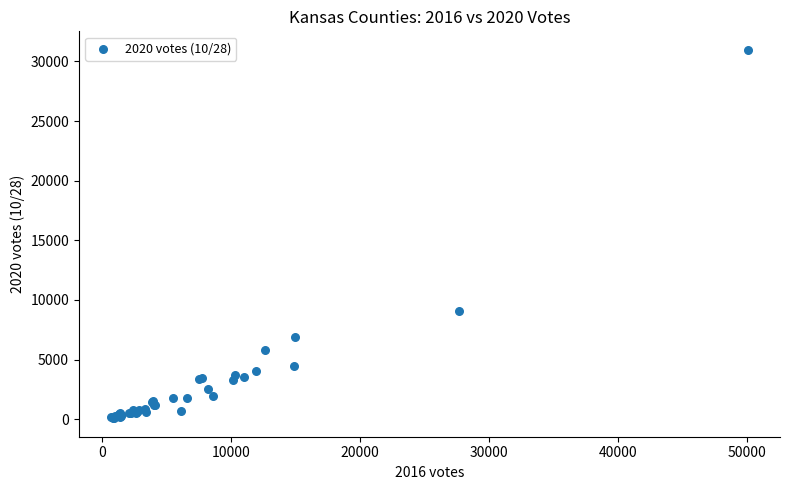

What Y value in the scatter plot is closest to 15526?

9059